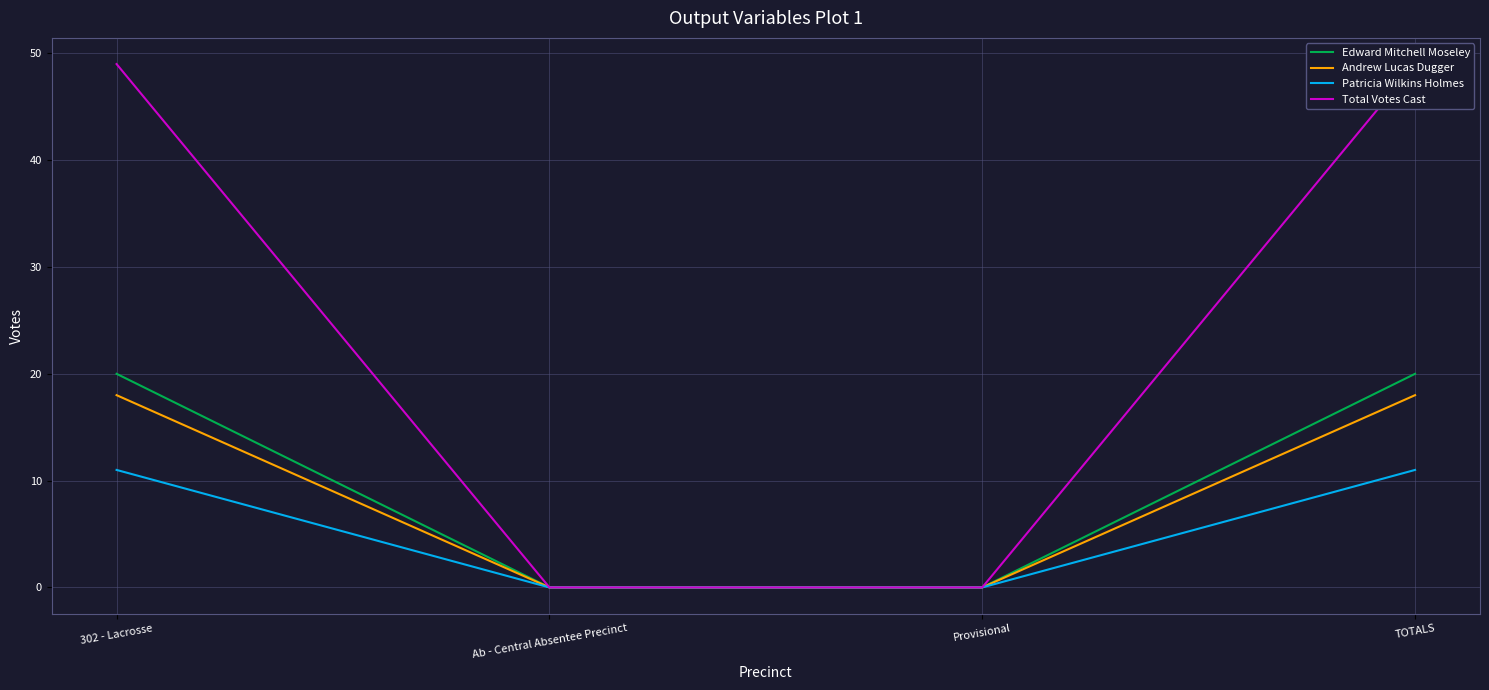

Is it true that Andrew Lucas Dugger equals 0 at Ab - Central Absentee Precinct?

True